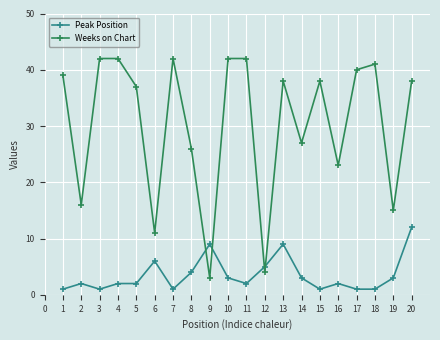

What is the difference between the maximum and second lowest values in the Peak Position series?

11